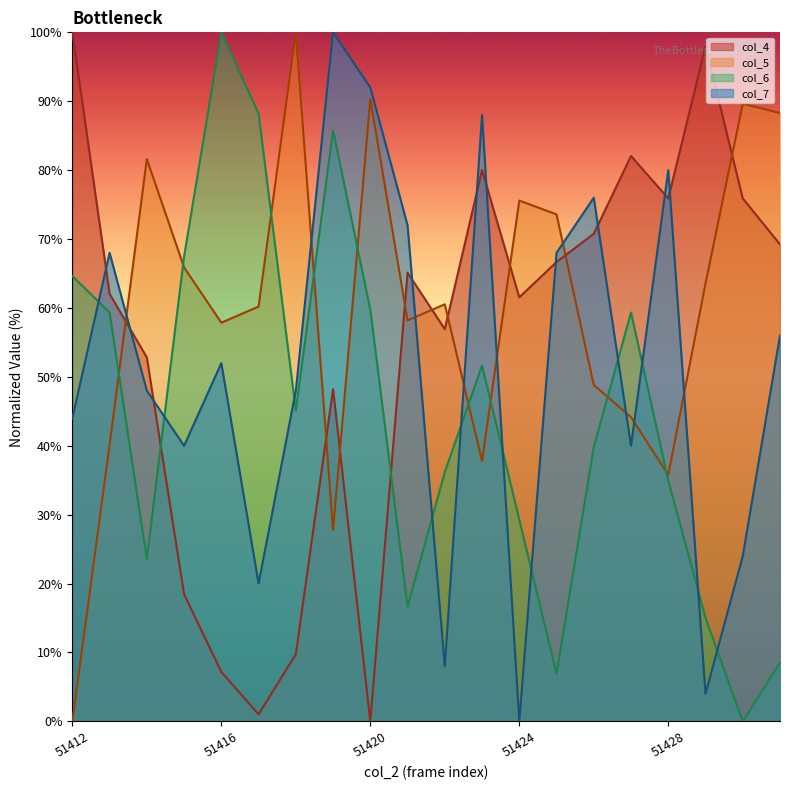

At which label does col_5 reach its peak?

51418